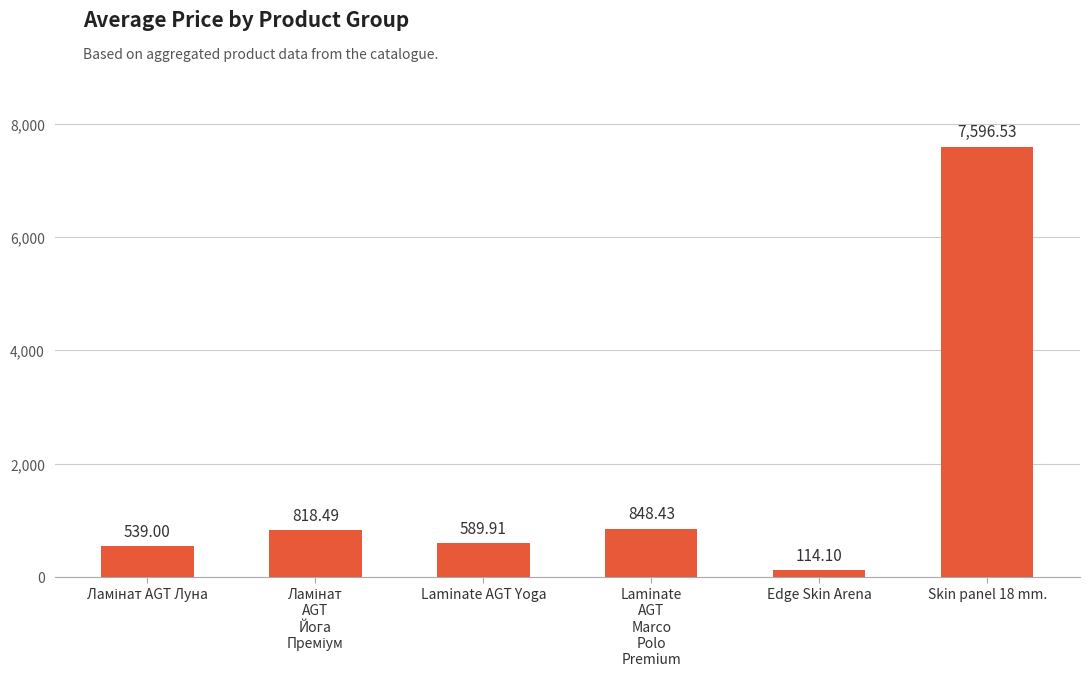

How many data points are less than 818?

3